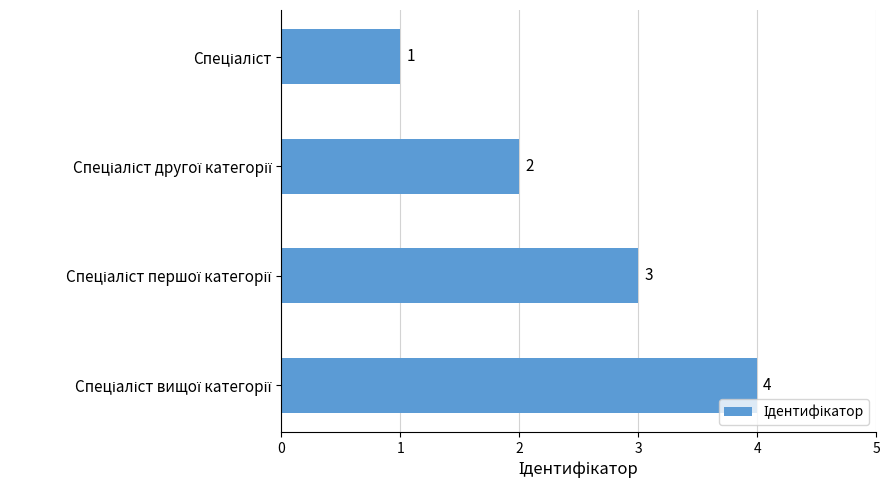

What is the value of the 3rd bar from the top?

3